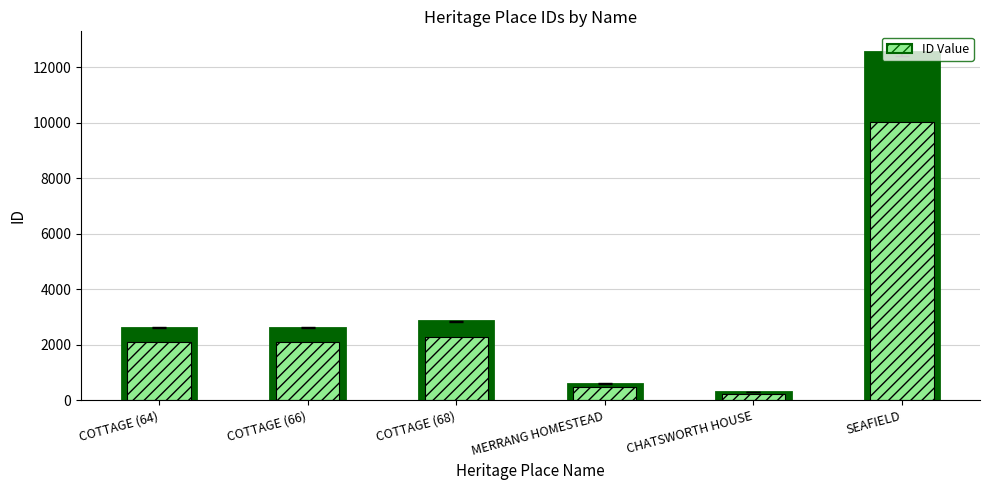

Is it true that ID equals 2087.2 at COTTAGE (64)?

True